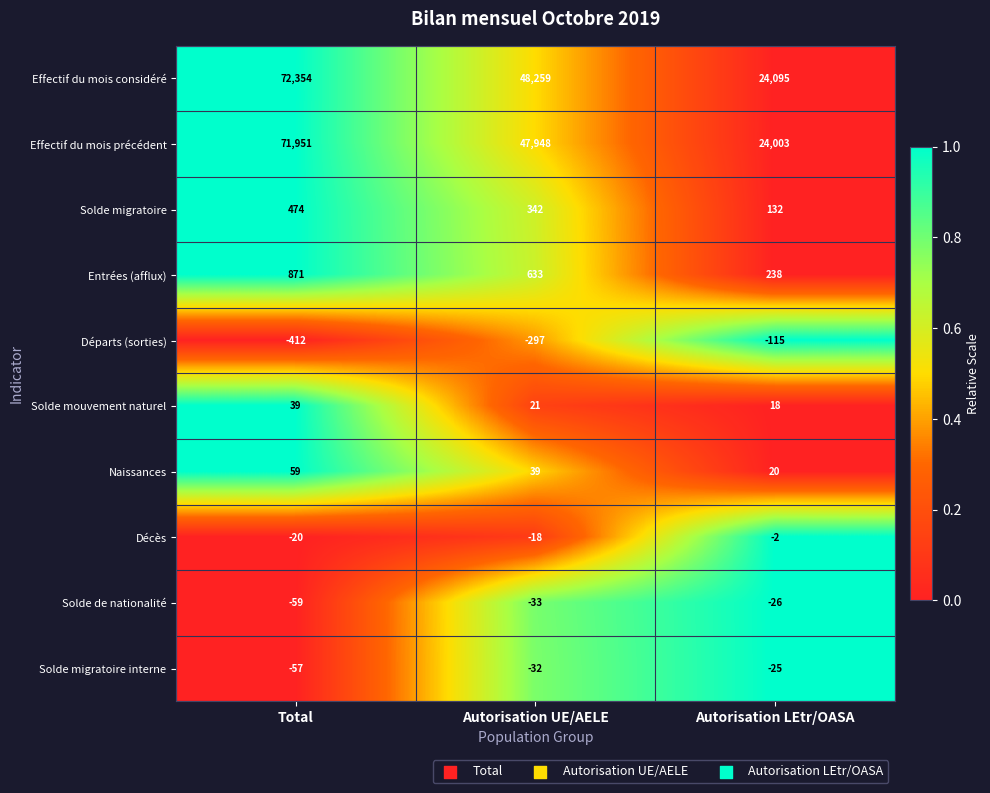

What is the difference between the Entrées (afflux) values at Total and Autorisation UE/AELE?

238